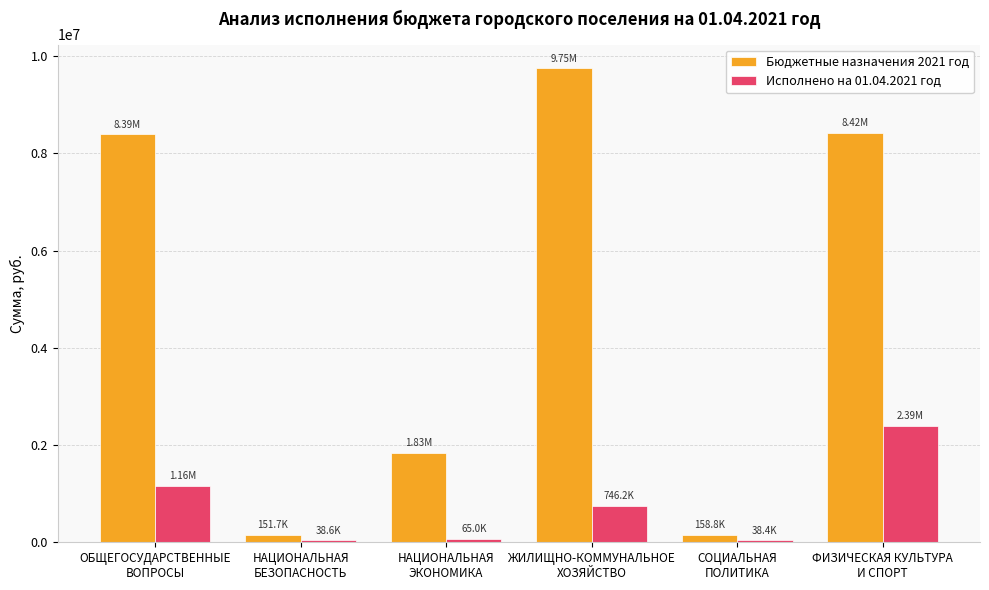

What position from the right is ФИЗИЧЕСКАЯ КУЛЬТУРА
И СПОРТ?

1